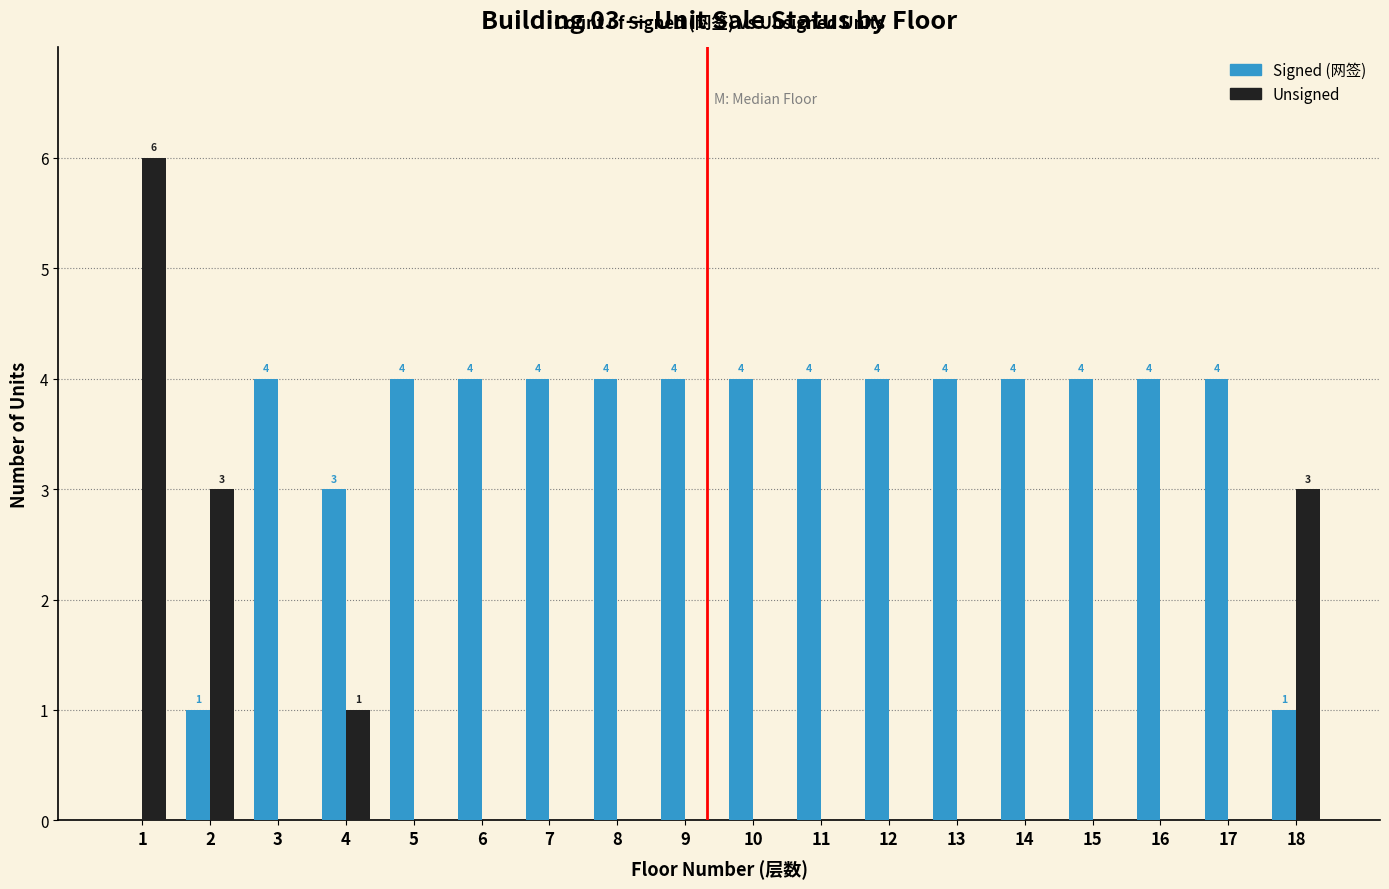

Reading left to right, transcribe all the data shown in this chart.

Signed (网签): 1=0	2=1	3=4	4=3	5=4	6=4	7=4	8=4	9=4	10=4	11=4	12=4	13=4	14=4	15=4	16=4	17=4	18=1
Unsigned: 1=6	2=3	3=0	4=1	5=0	6=0	7=0	8=0	9=0	10=0	11=0	12=0	13=0	14=0	15=0	16=0	17=0	18=3